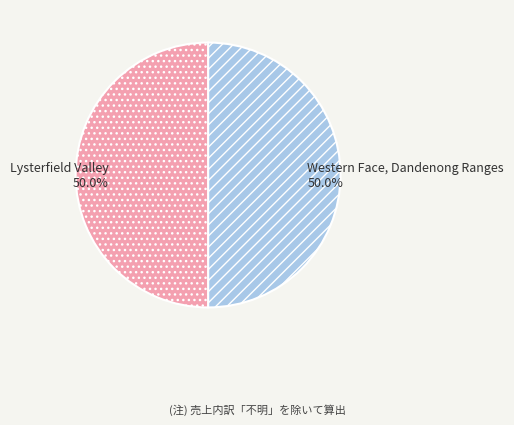

What percentage do Western Face, Dandenong Ranges and Lysterfield Valley together represent?

100.0%